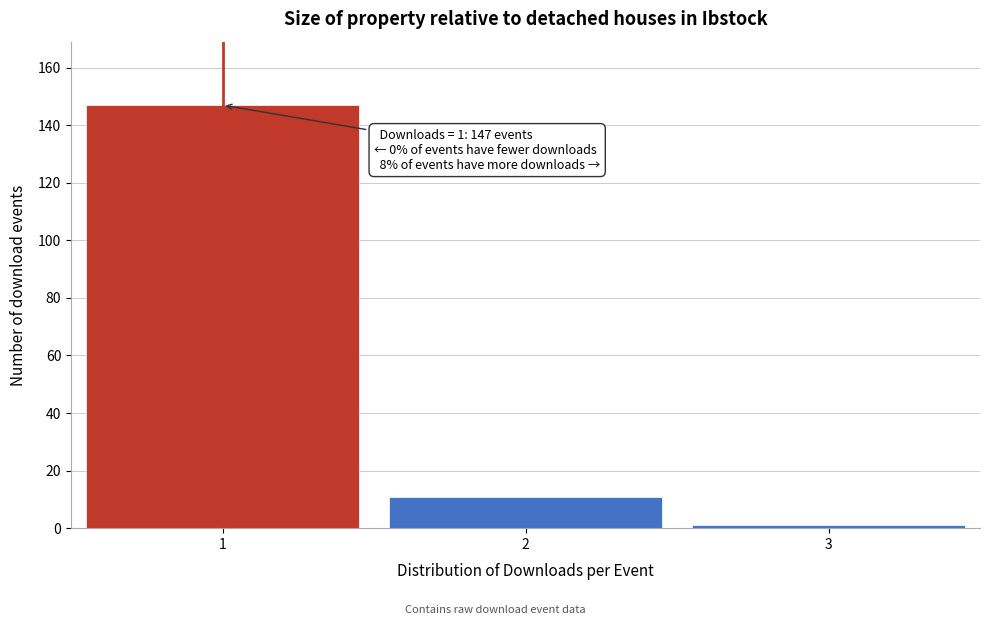

Reading left to right, transcribe all the data shown in this chart.

147	11	1